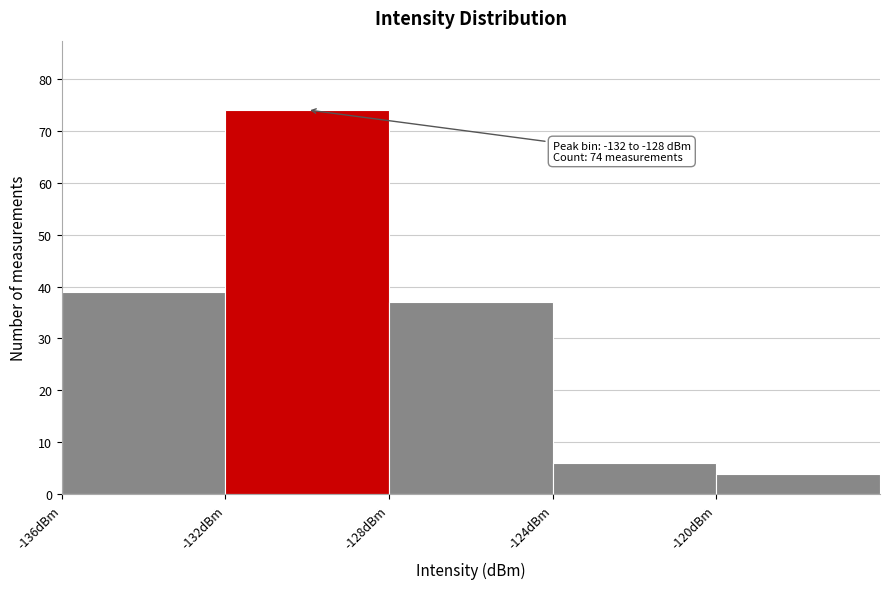

Which range on the x-axis has the tallest bar?

-132 to -128